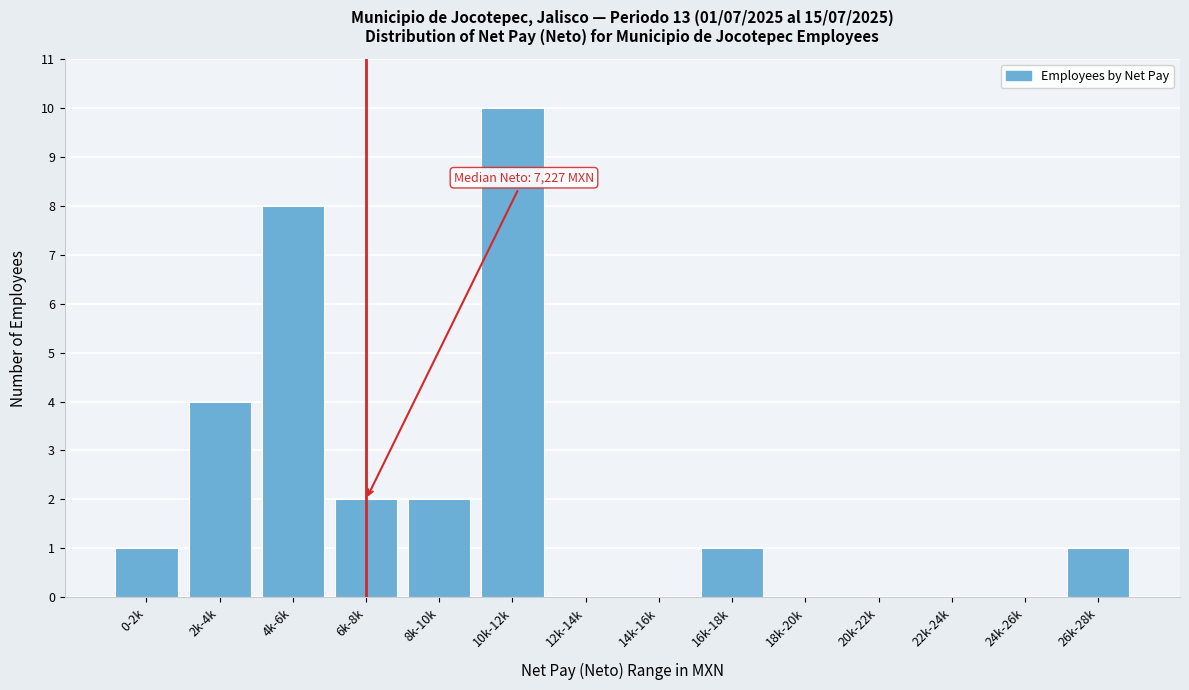

Reading left to right, transcribe all the data shown in this chart.

0-2k=1	2k-4k=4	4k-6k=8	6k-8k=2	8k-10k=2	10k-12k=10	12k-14k=0	14k-16k=0	16k-18k=1	18k-20k=0	20k-22k=0	22k-24k=0	24k-26k=0	26k-28k=1